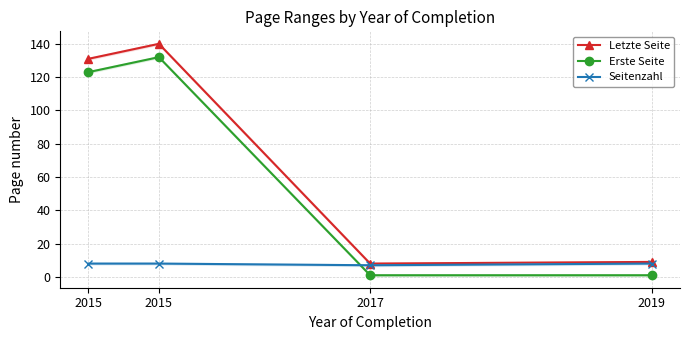

How many times do Seitenzahl and Erste Seite cross each other?

1